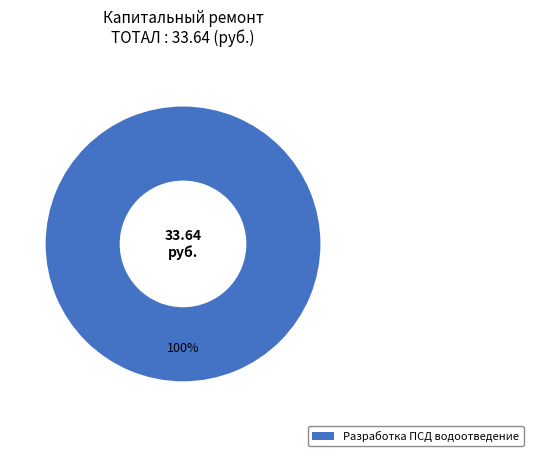

Rank the categories by value from lowest to highest.

Разработка ПСД водоотведение